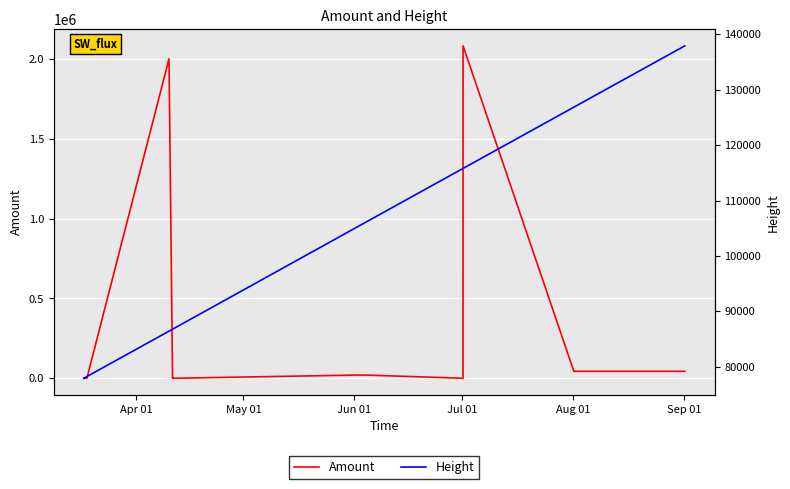

Which series has the largest total across all categories?

Amount